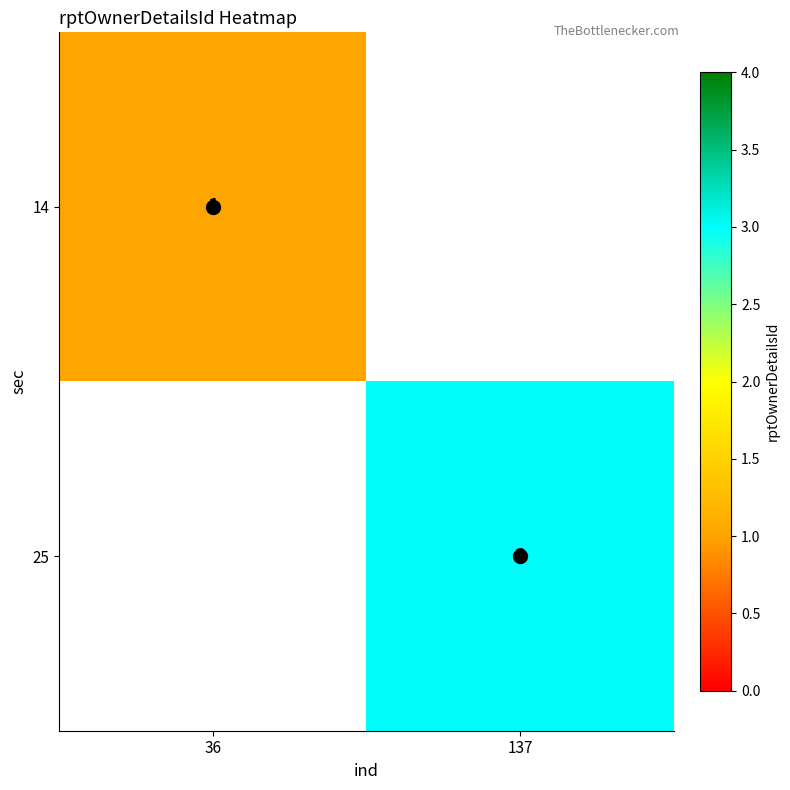

What is the highest value of the 14 series?

1.0